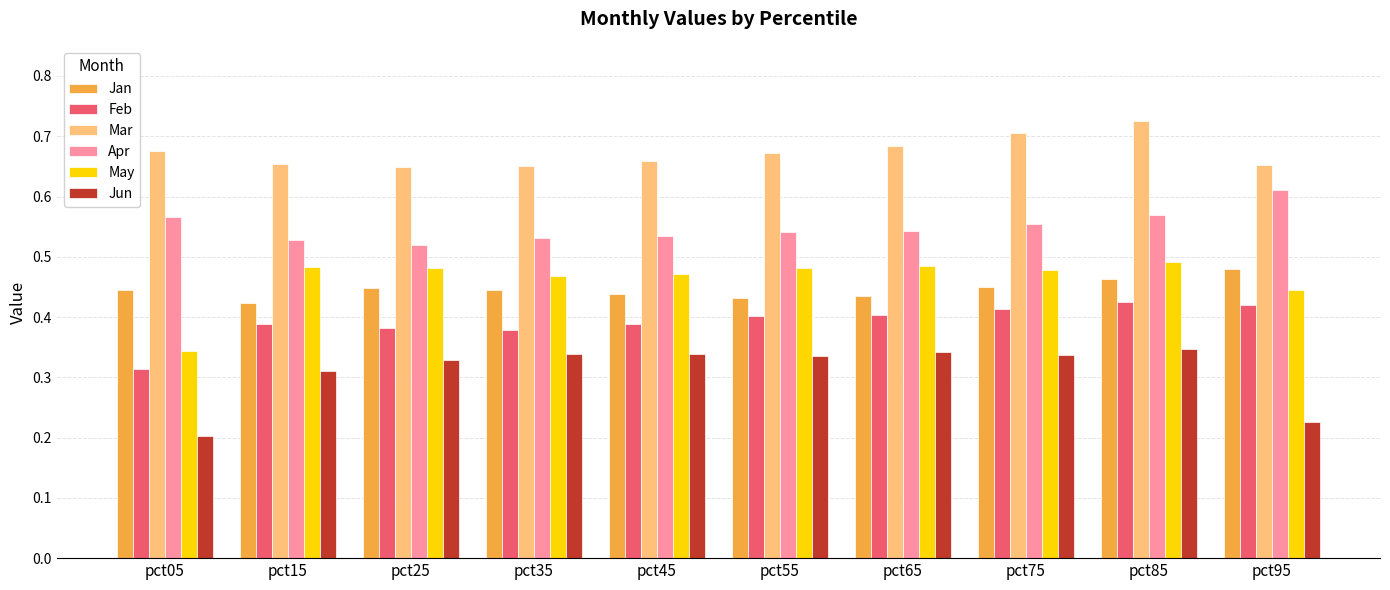

The value of Jan at pct75 is 0.3. True or false?

False